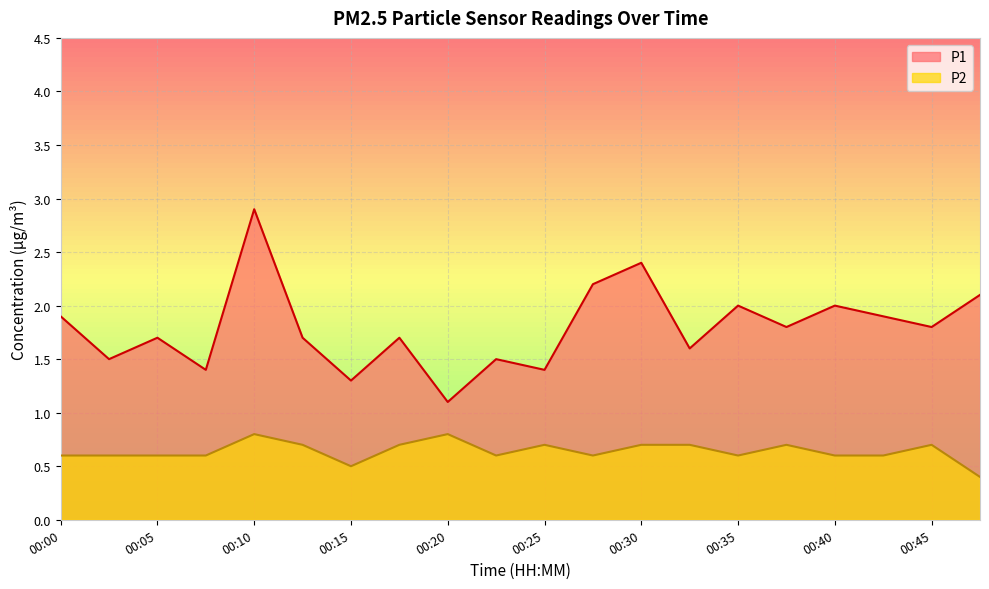

Rank the categories by P2 value from highest to lowest.

00:10, 00:20, 00:13, 00:18, 00:25, 00:30, 00:33, 00:38, 00:45, 00:00, 00:02, 00:05, 00:08, 00:23, 00:28, 00:35, 00:40, 00:43, 00:15, 00:48